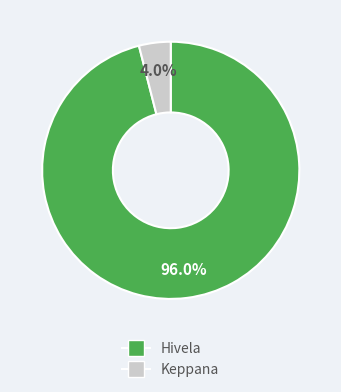

Which slice is the smallest?

Keppana